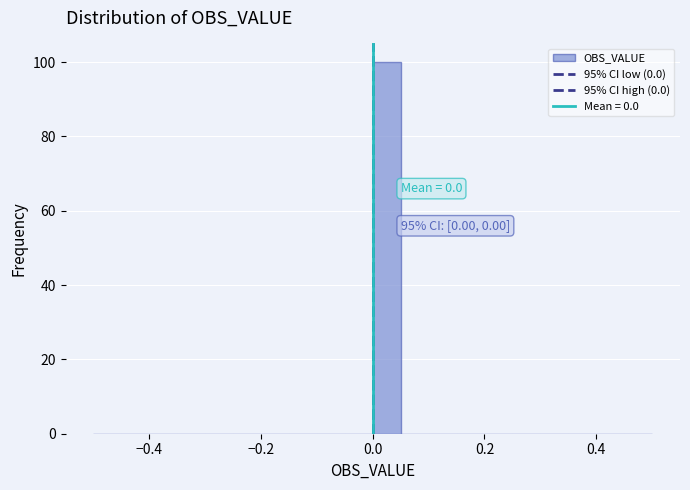

Read against the x-axis, roughly where is the centre of the tallest bar?

0.02